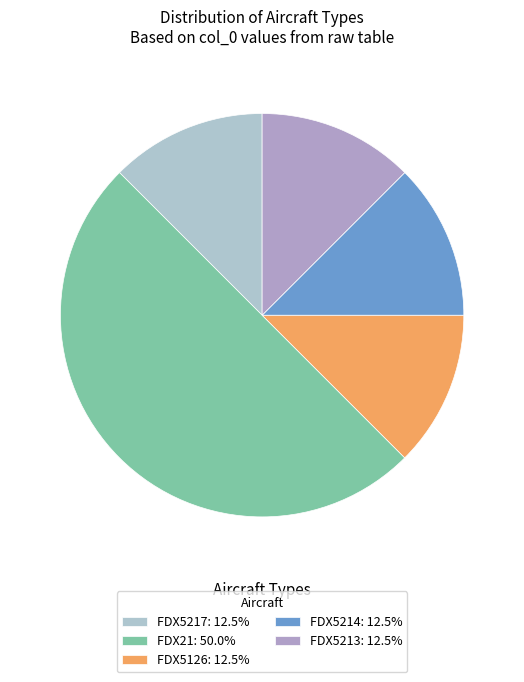

How many slices are in this pie chart?

5